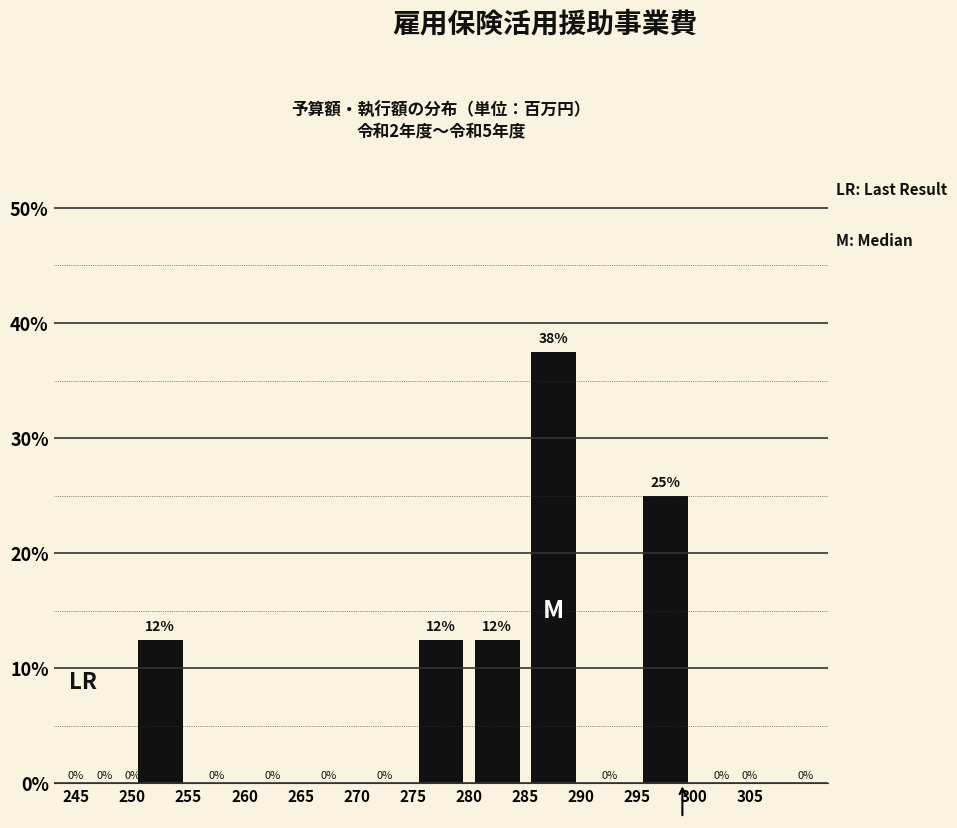

Which range on the x-axis has the tallest bar?

285 to 290